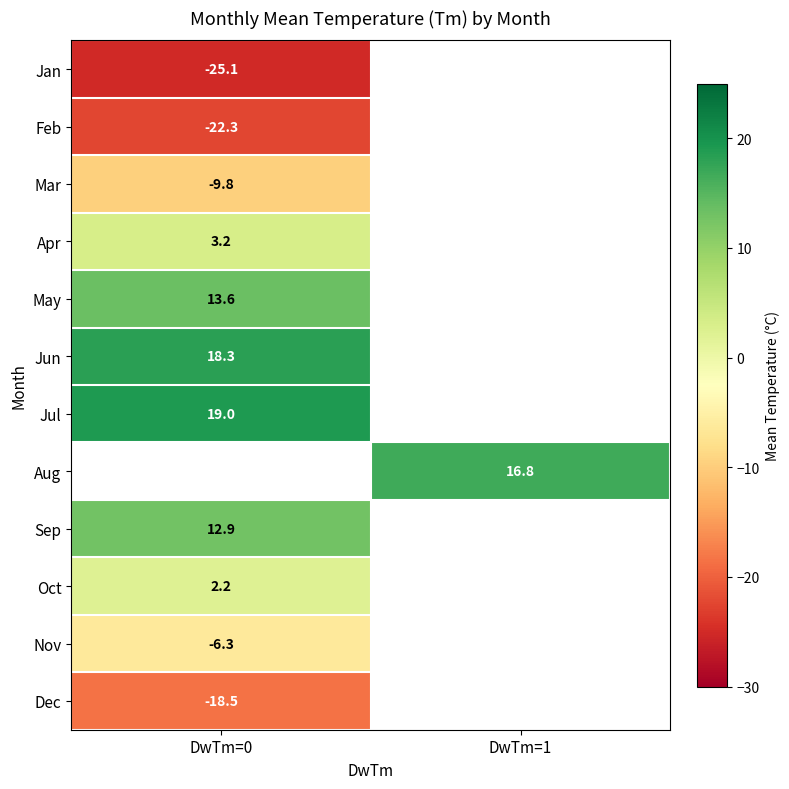

The value of Jul at DwTm=0 is 34.2. True or false?

False